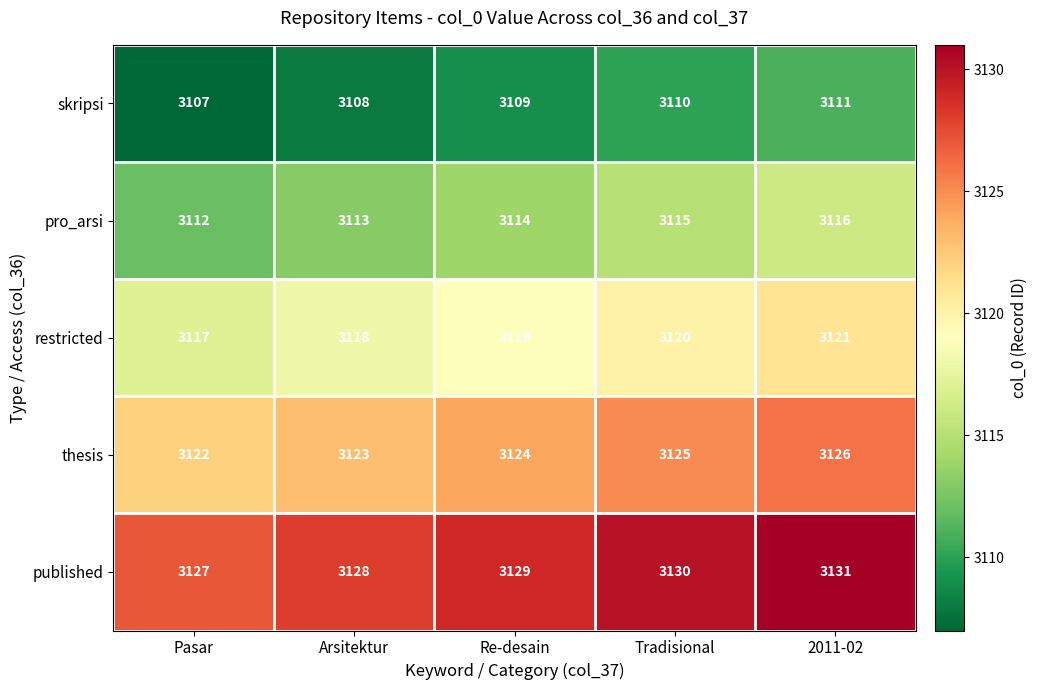

What is the total value across all series at Tradisional?

15600